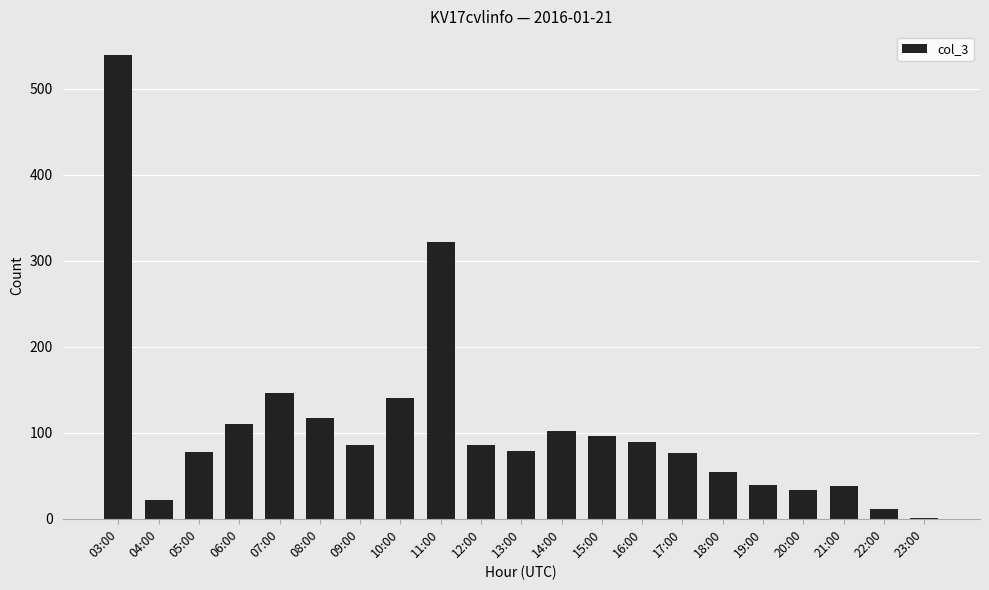

The chart shows a value of 22 at 16:00. True or false?

False